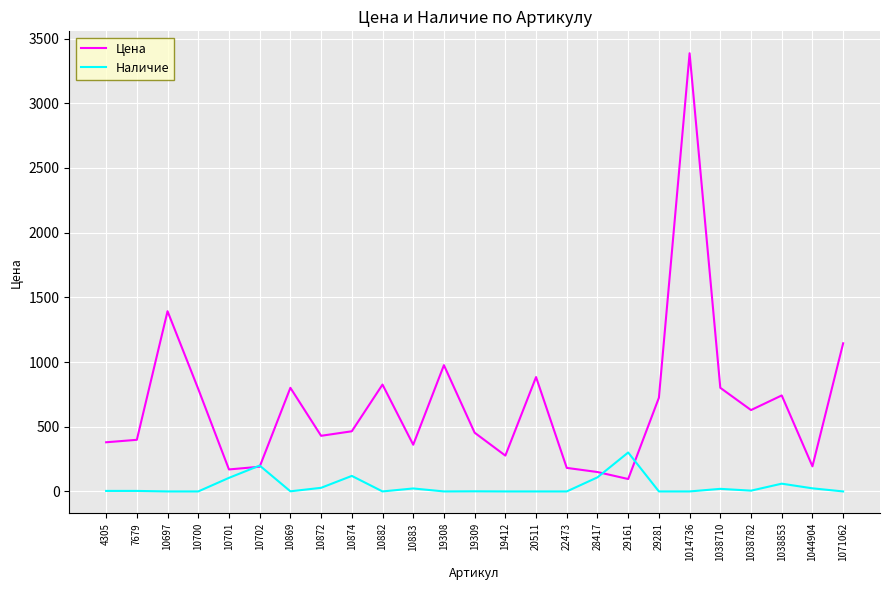

Is this an area chart (filled region under the line)?

No